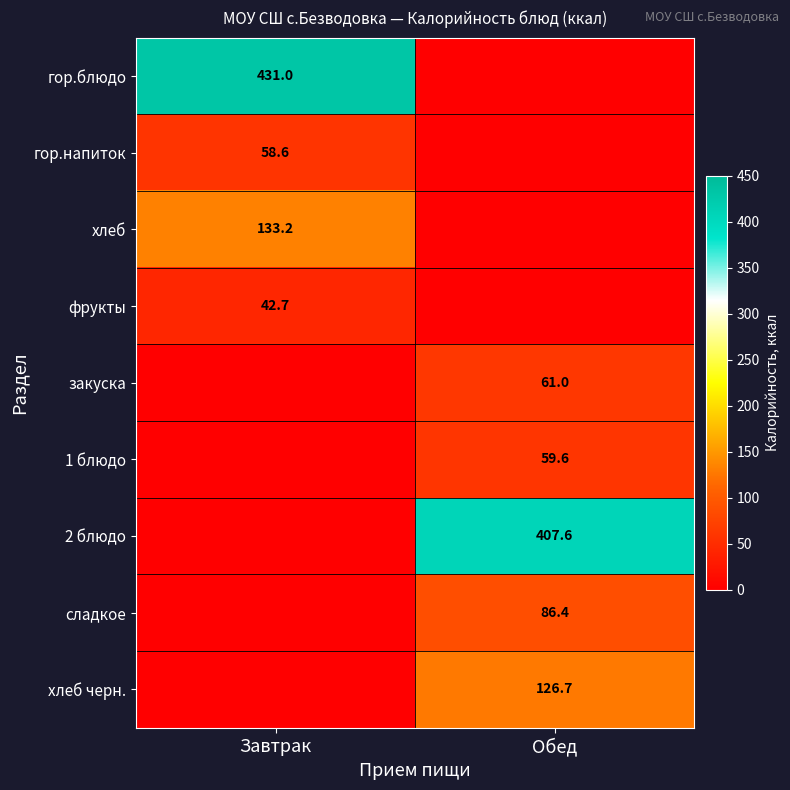

Is it true that фрукты equals 42.7 at Завтрак?

True